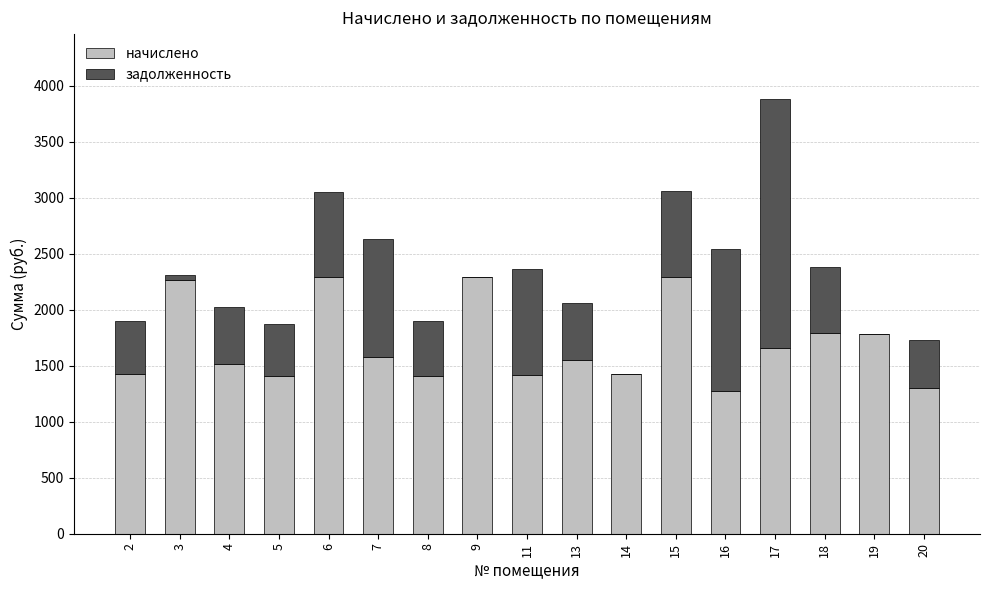

At which category is the sum across all series the highest?

17